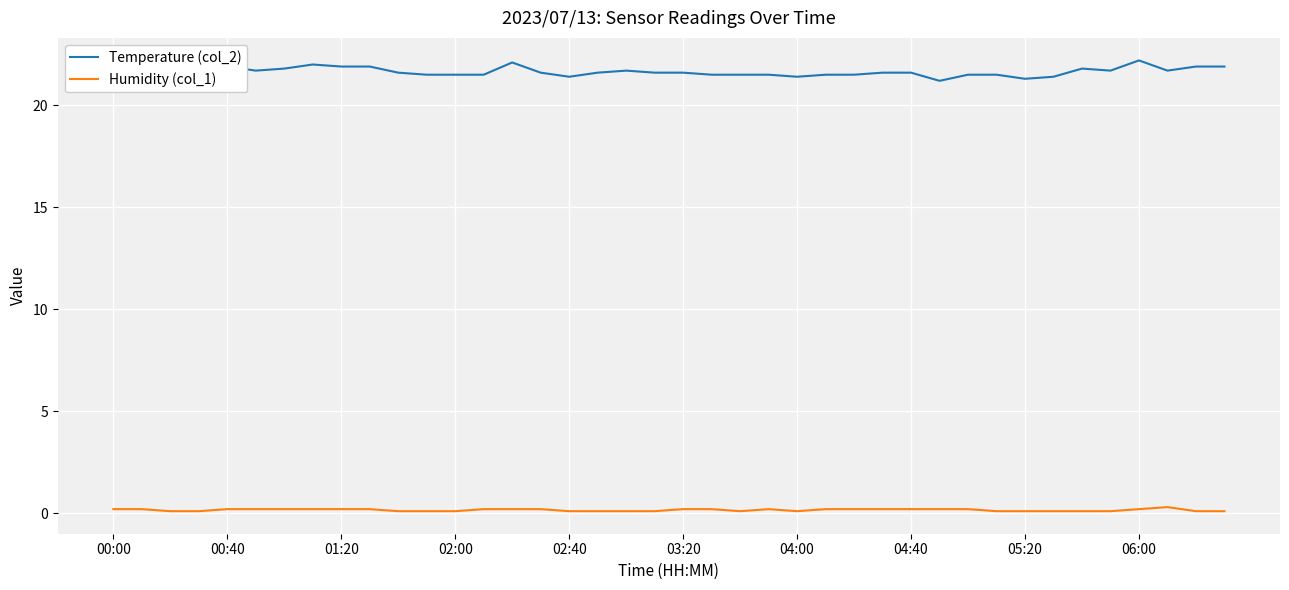

Which series has the largest total across all categories?

Temperature (col_2)